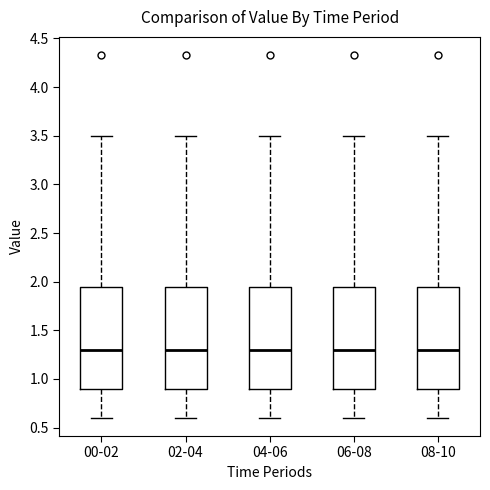

Where does the median line of the box for 02-04 sit on the y-axis? The values are not printed on the chart, so give them approximately, as read against the axis.

1.30